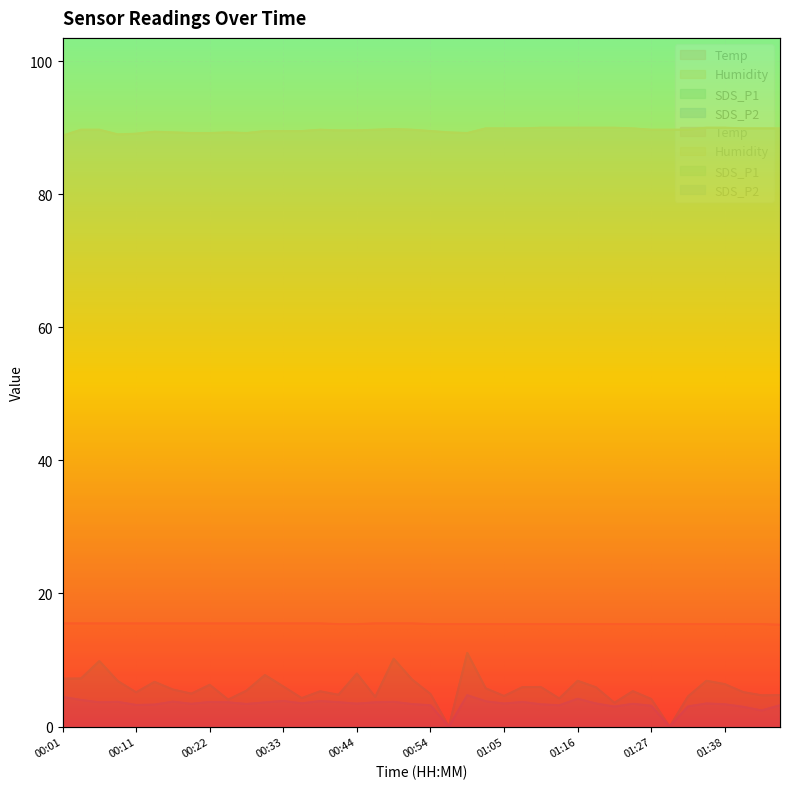

Reading left to right, list all the values displayed in this chart.

Temp: 15.5	15.5	15.5	15.5	15.5	15.5	15.5	15.5	15.5	15.5	15.5	15.5	15.5	15.5	15.5	15.4	15.4	15.5	15.5	15.5	15.4	15.4	15.4	15.4	15.4	15.4	15.4	15.4	15.4	15.4	15.4	15.4	15.4	15.4	15.4	15.4	15.4	15.4	15.4	15.3
Humidity: 88.8	89.7	89.7	89.0	89.1	89.4	89.3	89.2	89.2	89.3	89.2	89.5	89.5	89.5	89.7	89.6	89.6	89.7	89.8	89.7	89.5	89.3	89.2	89.9	89.9	89.9	90.0	90.0	90.0	90.0	90.0	89.9	89.7	89.7	89.7	90.0	90.0	89.9	89.9	89.9
SDS_P1: 7.2	7.2	9.8	6.8	5.2	6.7	5.6	5.0	6.3	4.0	5.4	7.8	6.0	4.3	5.3	4.8	8.0	4.5	10.2	7.1	4.9	0.0	11.1	5.8	4.6	5.9	6.0	4.2	6.9	5.9	3.6	5.3	4.2	0.0	4.5	6.9	6.4	5.2	4.7	4.7
SDS_P2: 4.5	4.0	3.6	3.7	3.2	3.3	3.8	3.4	3.7	3.6	3.4	3.6	3.9	3.5	3.8	3.7	3.5	3.6	3.7	3.4	3.2	0.0	4.7	3.8	3.5	3.7	3.4	3.2	4.2	3.5	3.0	3.4	3.1	0.0	3.0	3.5	3.4	3.0	2.4	3.2